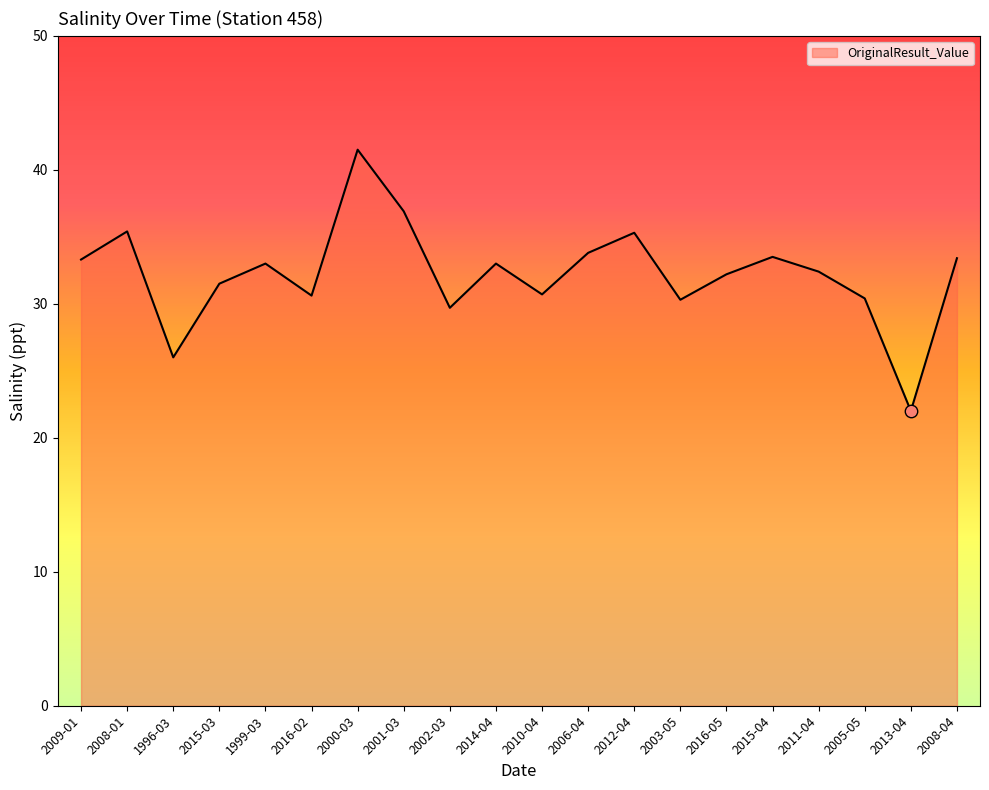

Approximately how many times larger is the value at 2001-03 compared to 2011-04?

1.1